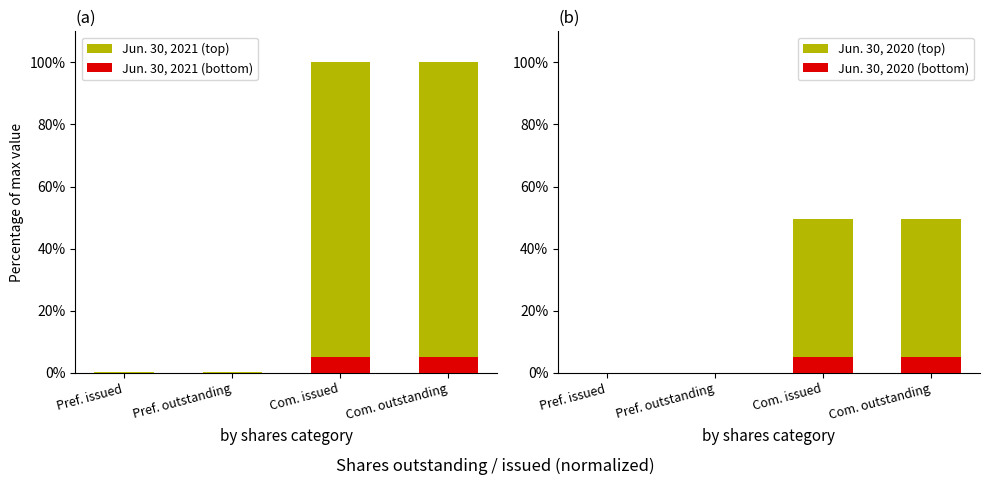

What is the average value of the Jun. 30, 2021 (bottom) series?

2.5